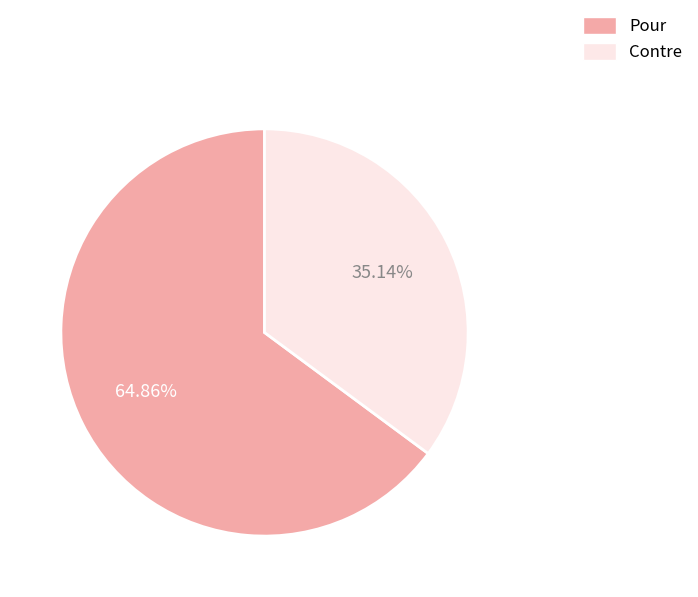

To the nearest percent, what portion does Contre represent?

35%